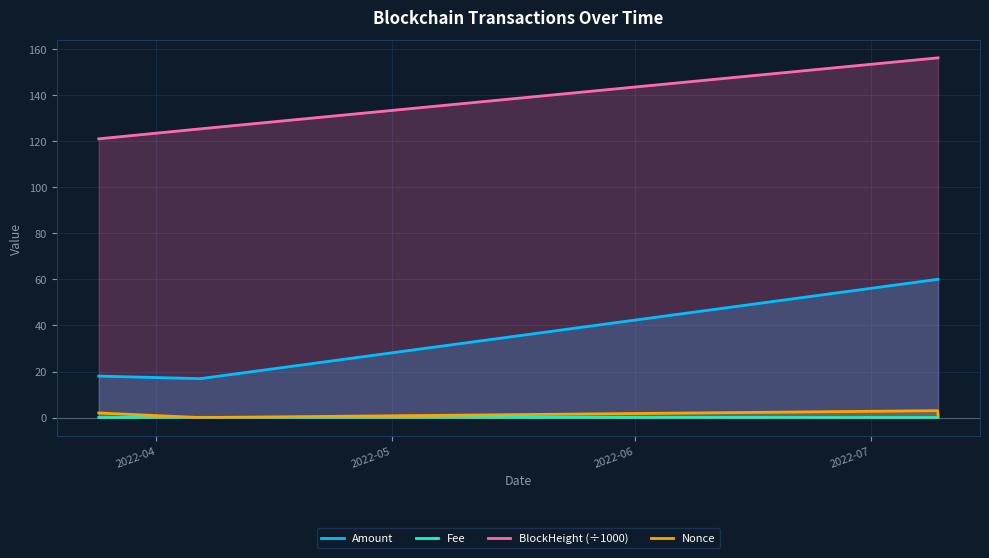

Which series has the largest total across all categories?

BlockHeight (÷1000)